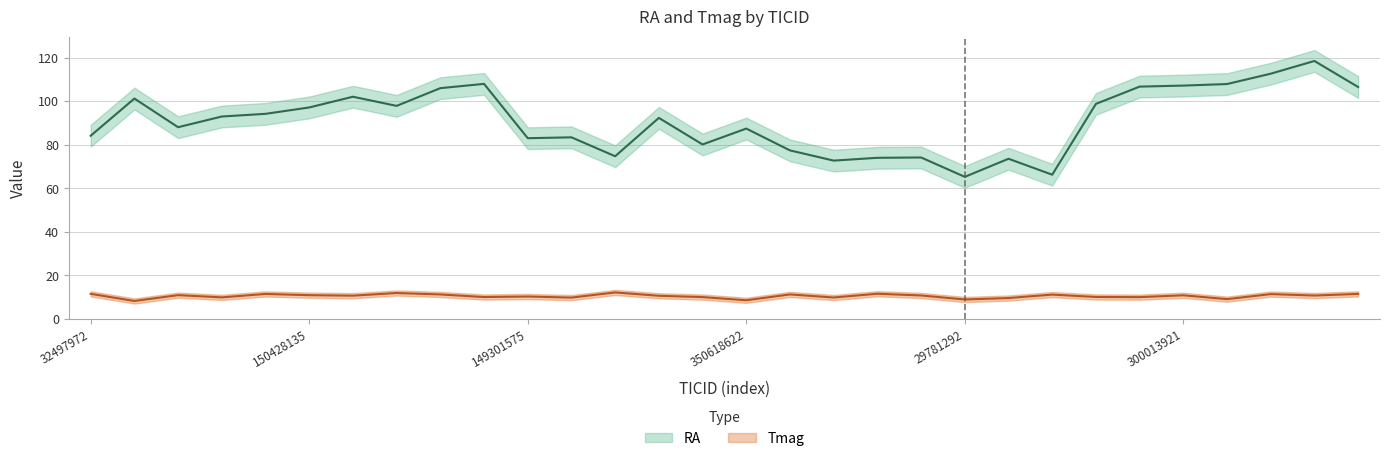

At which category does RA reach its first local valley?

100757807